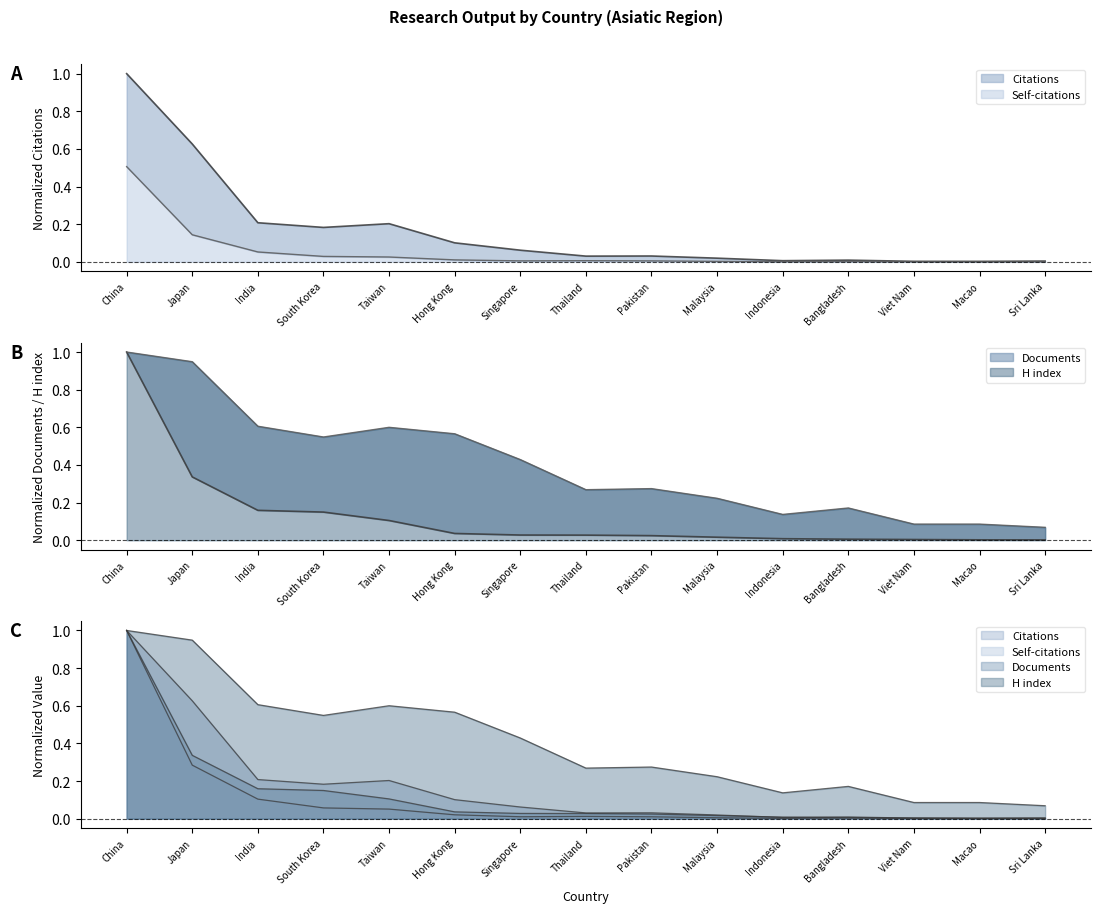

The value of H index at Malaysia is 0.4. True or false?

False